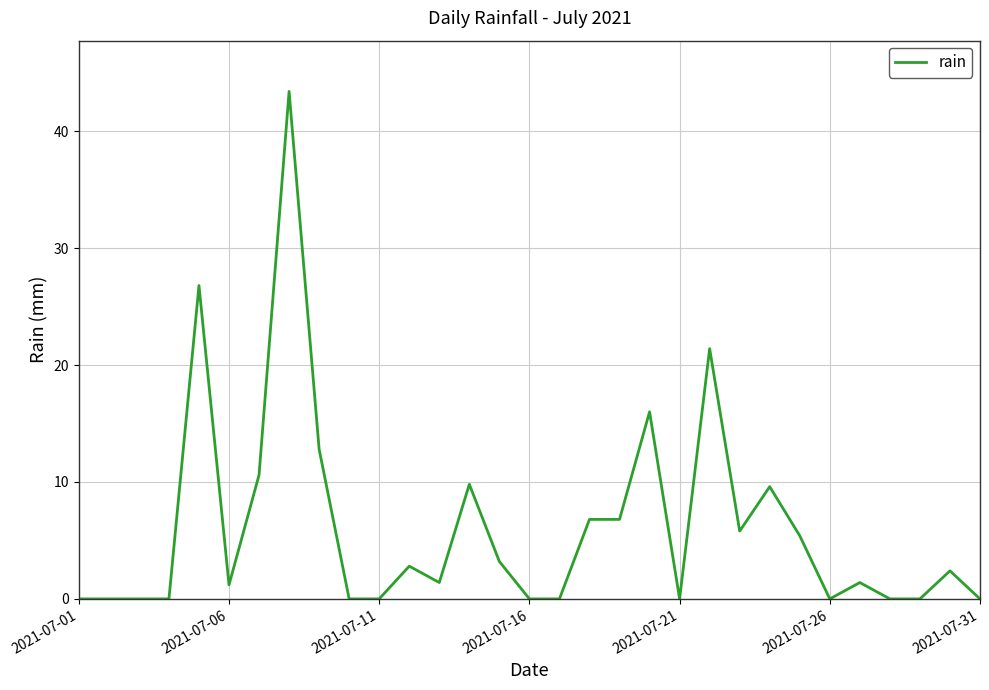

How many lines are shown in the chart?

1